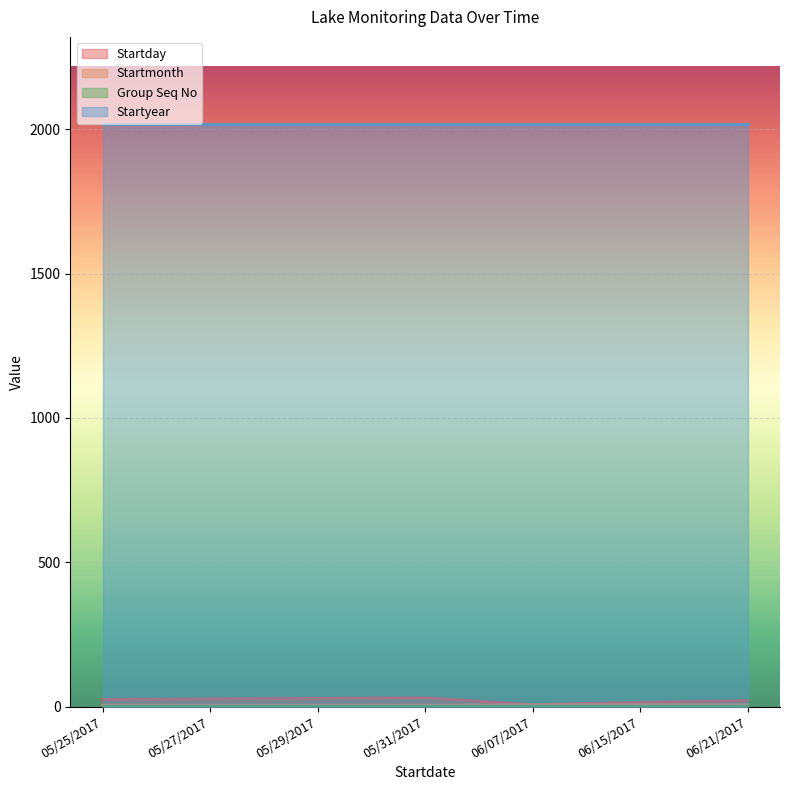

How many Startmonth values are between 5 and 6?

7